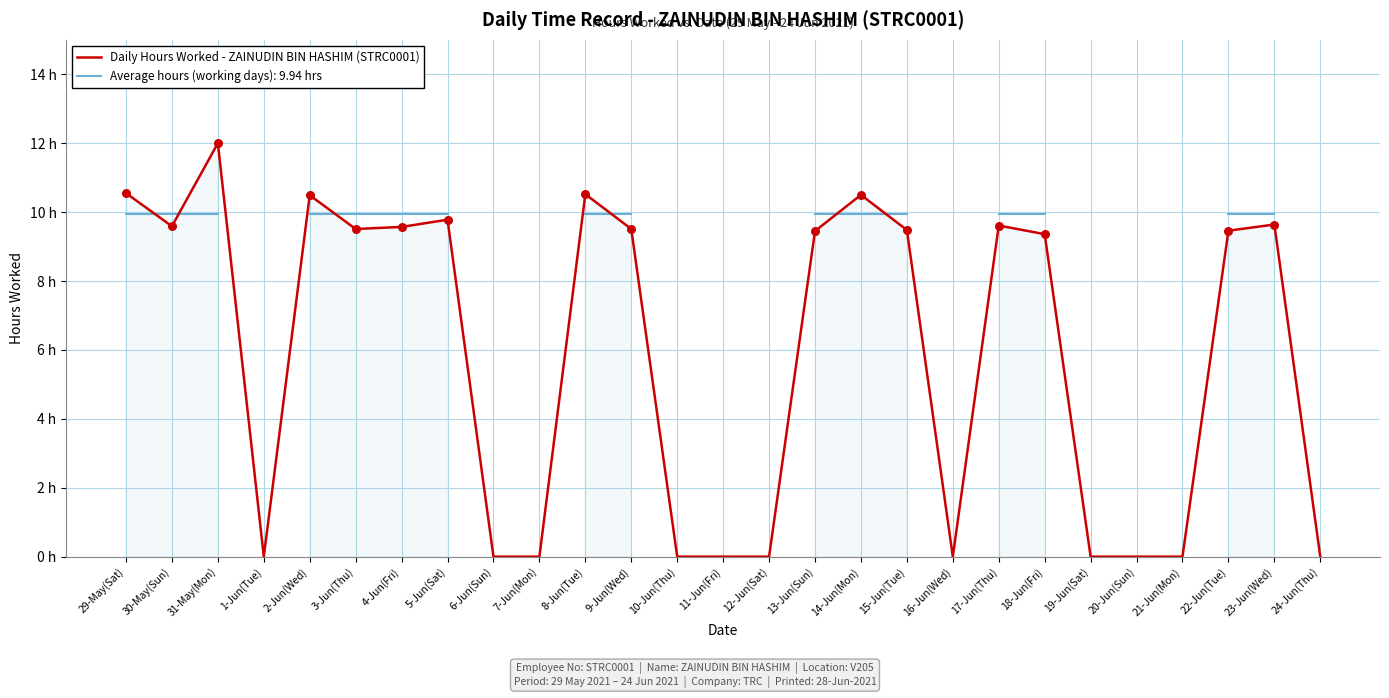

Between 1-Jun(Tue) and 22-Jun(Tue), which is larger?

22-Jun(Tue)